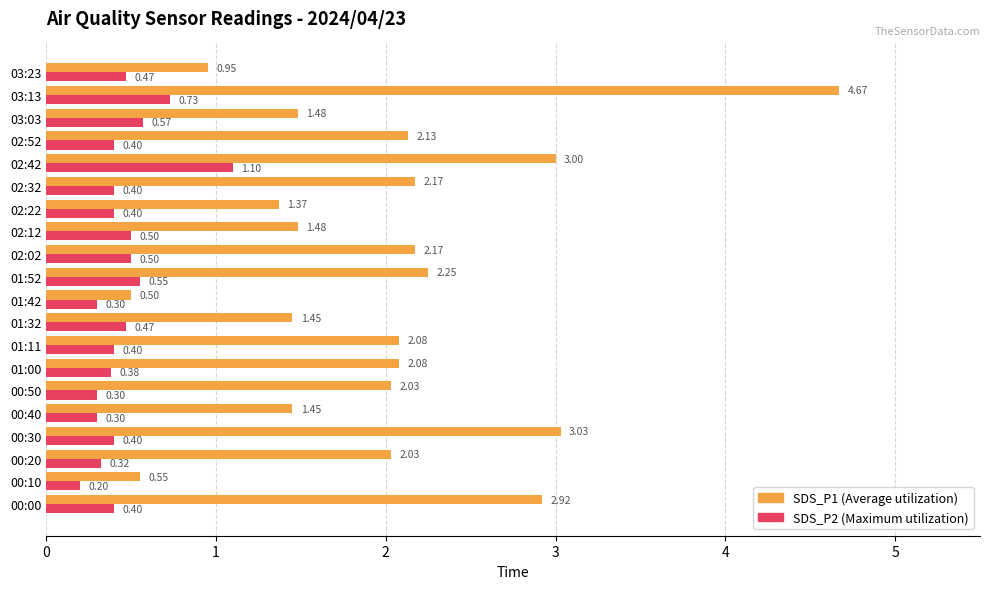

Rank the series by their maximum value, from highest to lowest.

SDS_P1 (Average utilization), SDS_P2 (Maximum utilization)